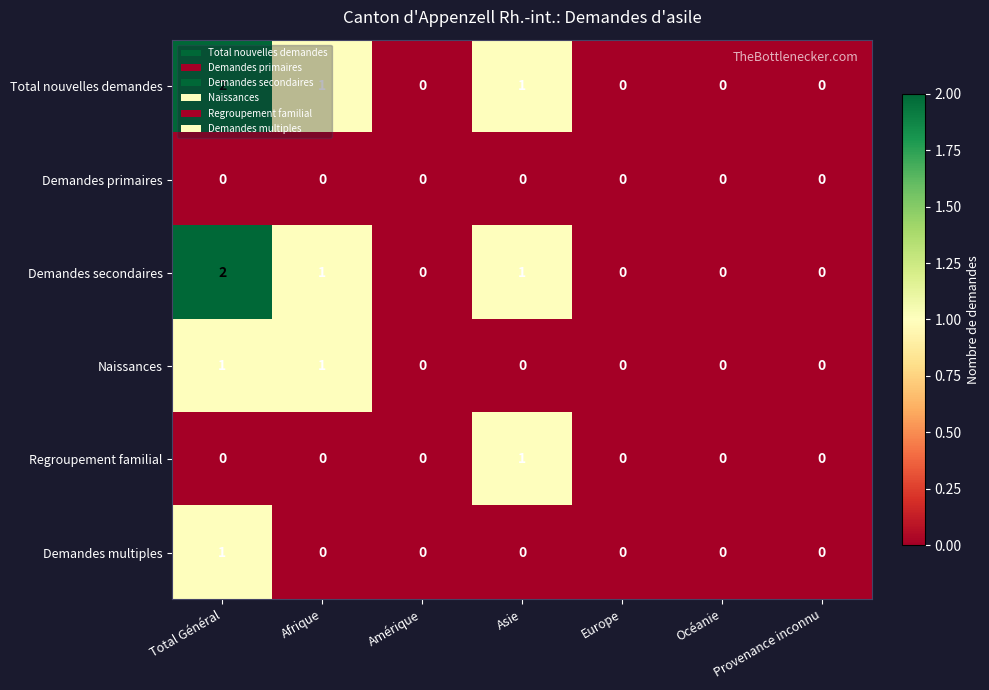

What is the total value across all series at Asie?

3